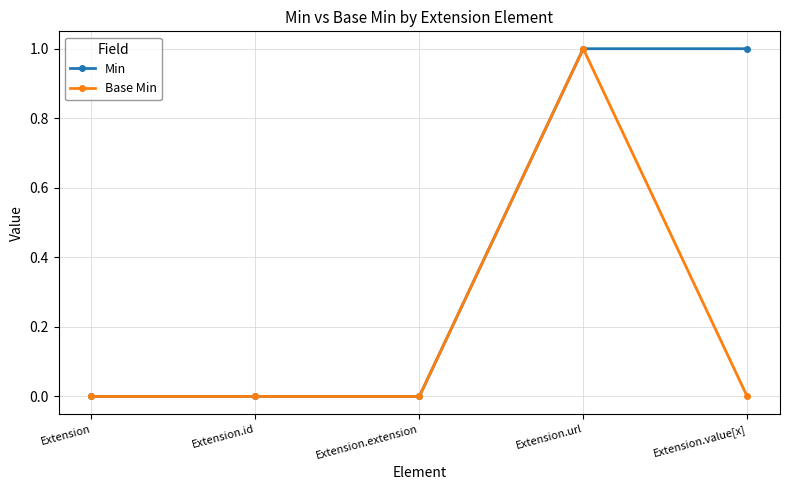

True or false: Base Min has more than 0 interior local peaks.

True